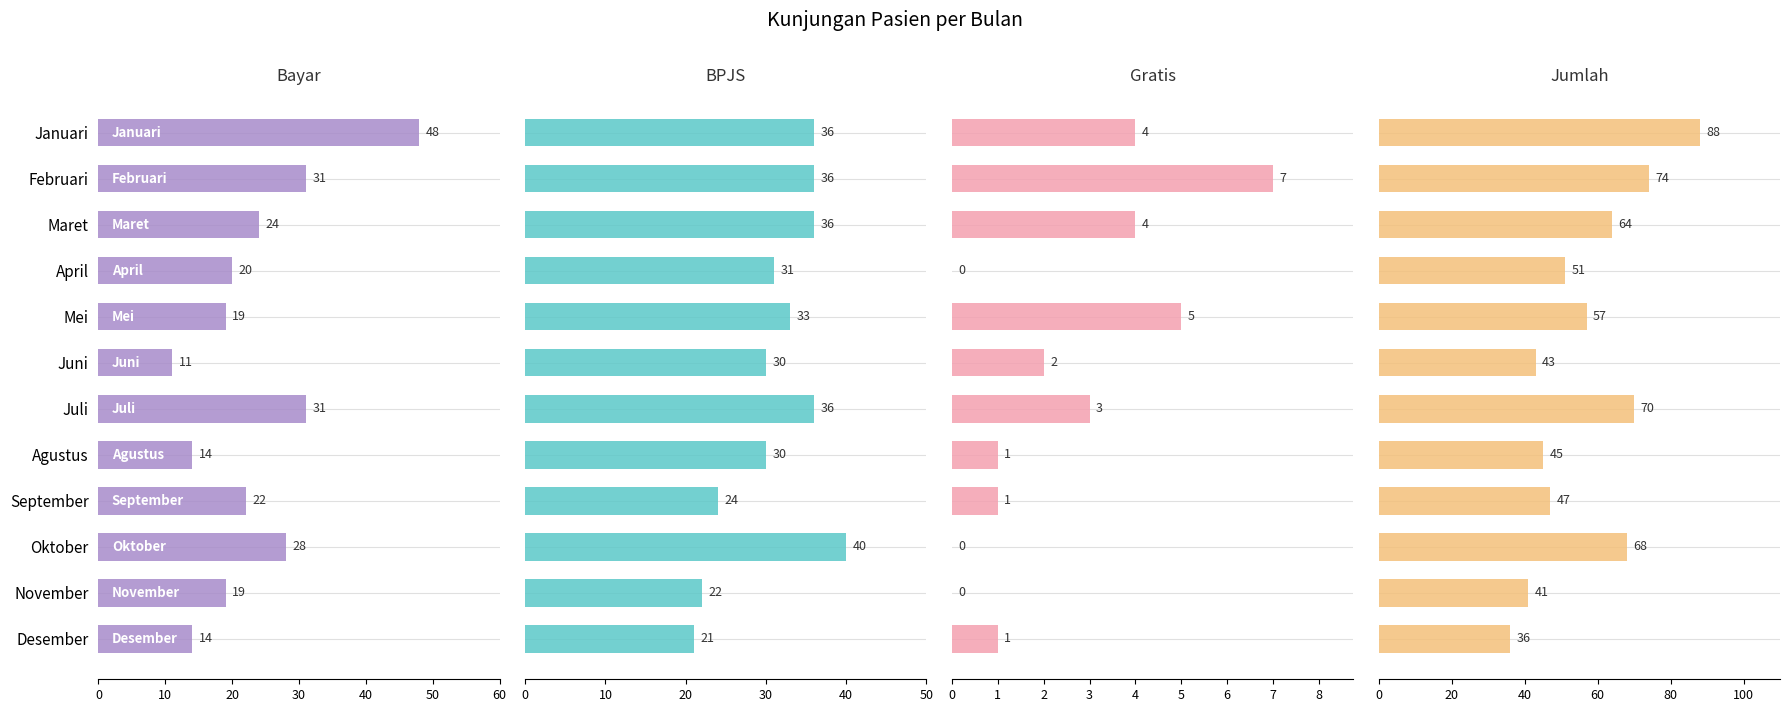

How many values in the Gratis series exceed 2?

5